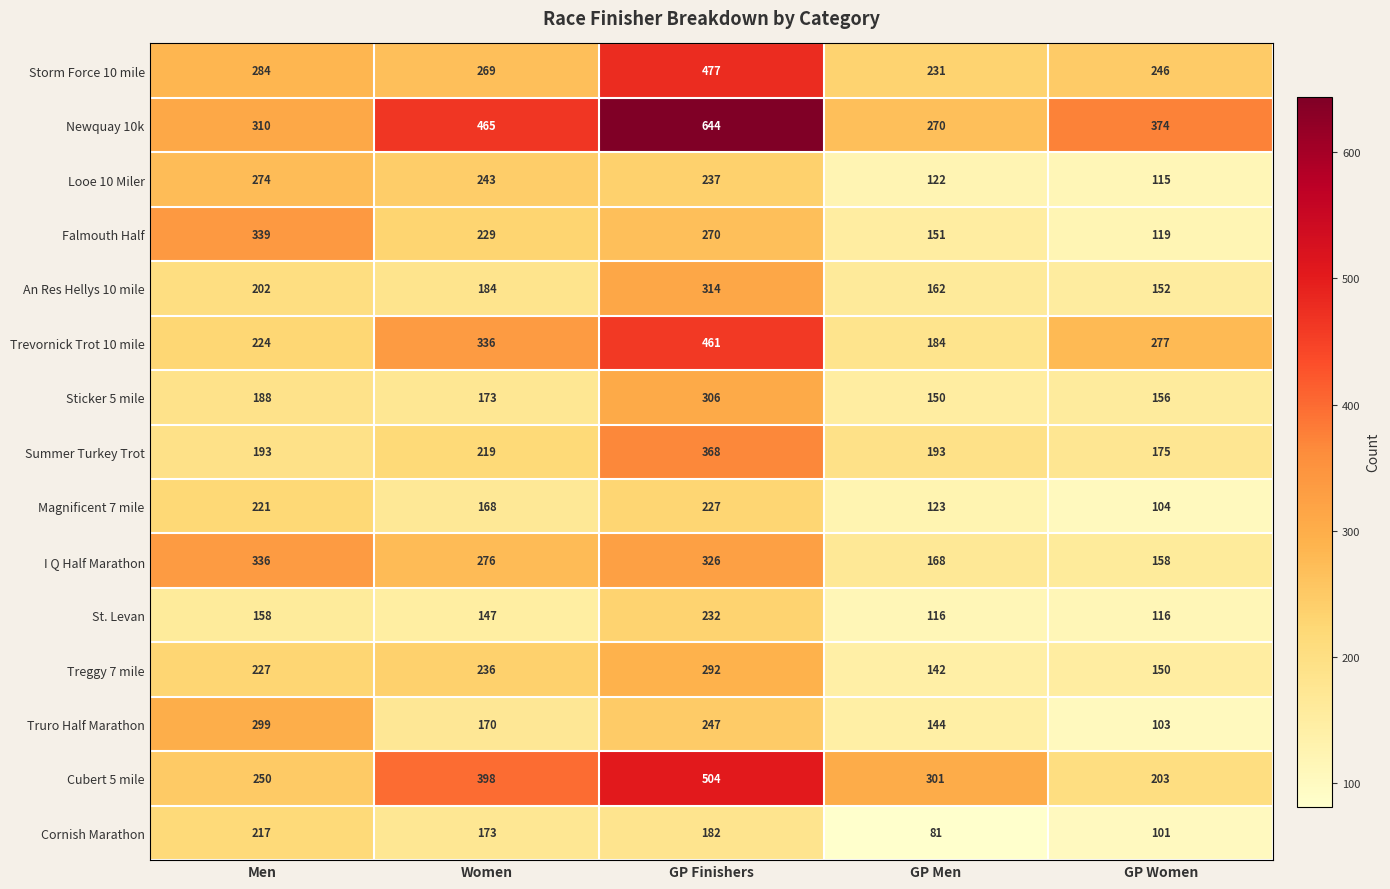

Which category has the highest value in the Treggy 7 mile series?

GP Finishers